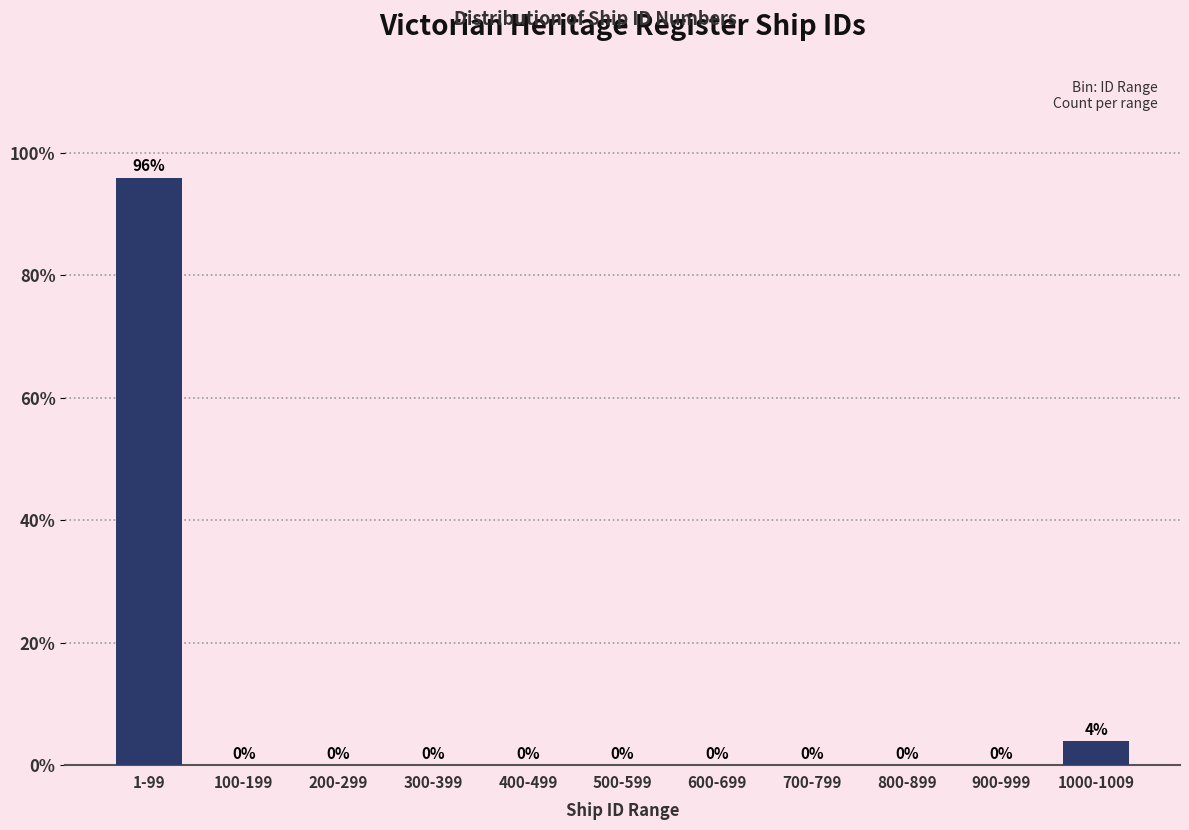

Reading left to right, transcribe all the data shown in this chart.

1-99=96	100-199=0	200-299=0	300-399=0	400-499=0	500-599=0	600-699=0	700-799=0	800-899=0	900-999=0	1000-1009=4